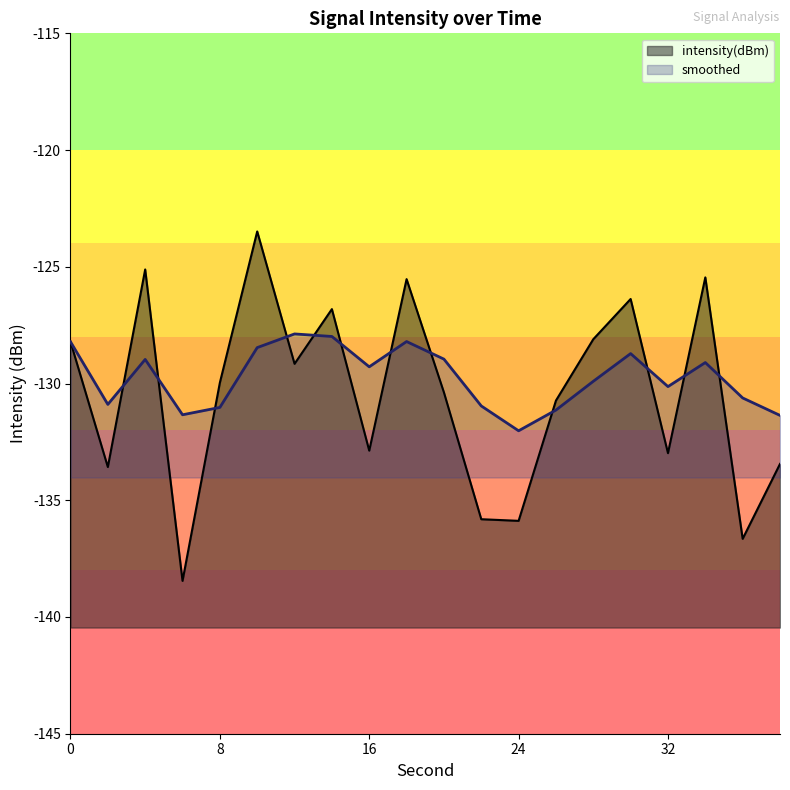

True or false: intensity(dBm) has a value of -64.7 at 26.

False